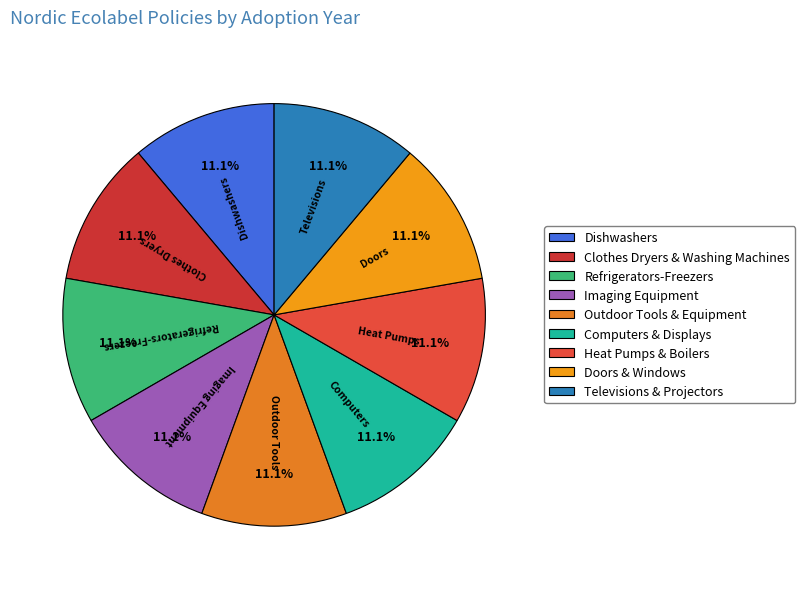

How many segments does this pie chart have?

9